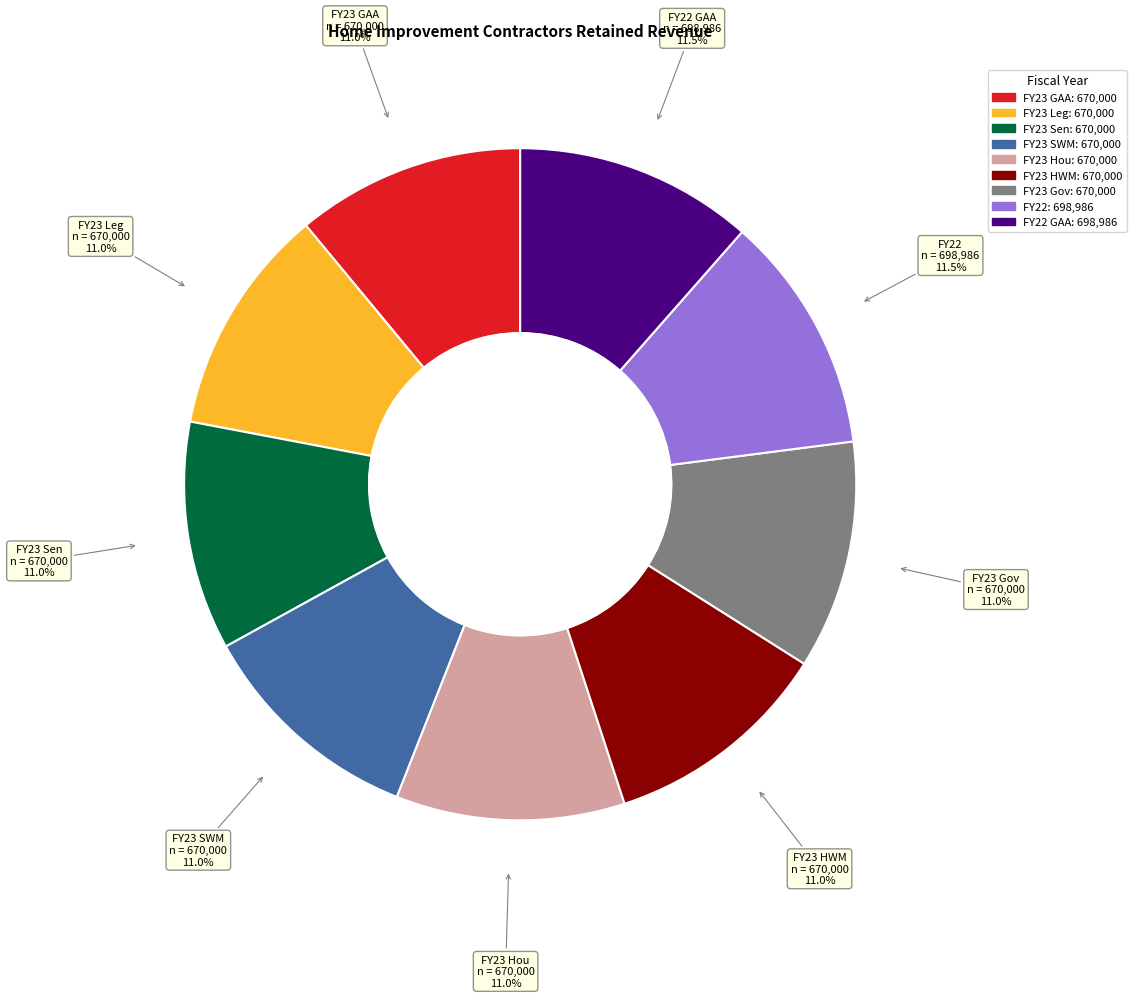

Does any single category account for the majority?

No